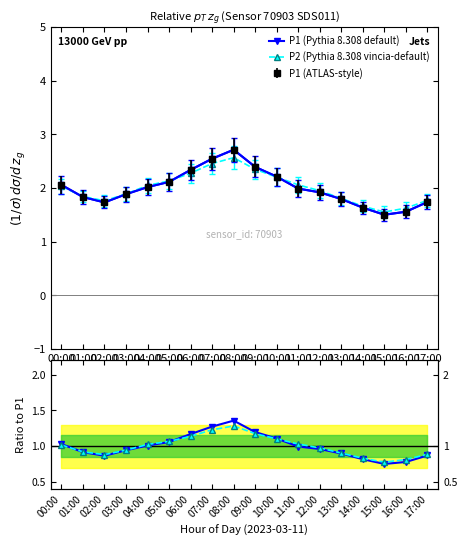

Which series has the largest range (max minus min)?

P1 (Pythia 8.308 default)